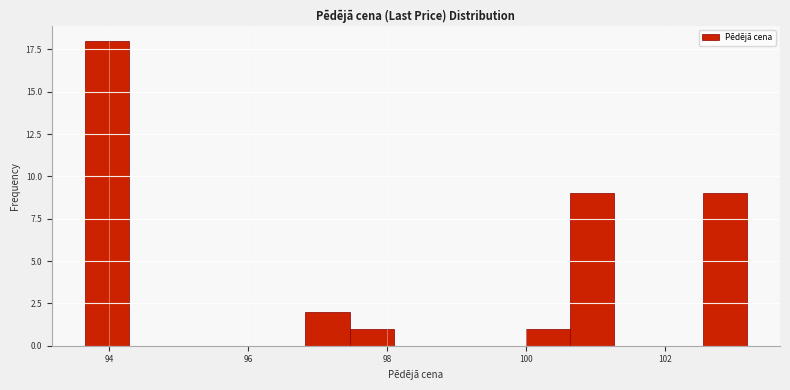

Read against the x-axis, roughly where is the centre of the tallest bar?

94.0